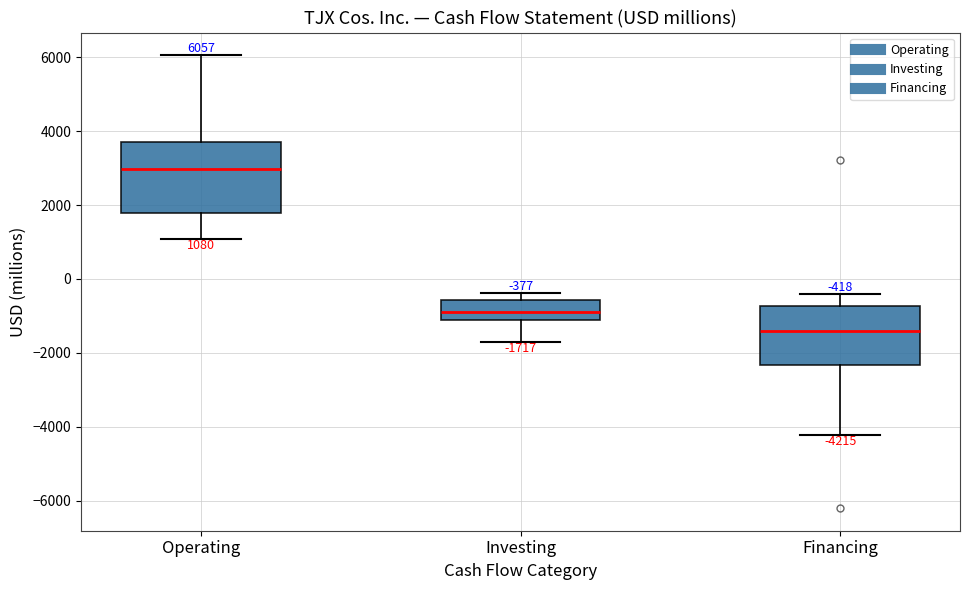

Which box's median line is the highest?

Operating